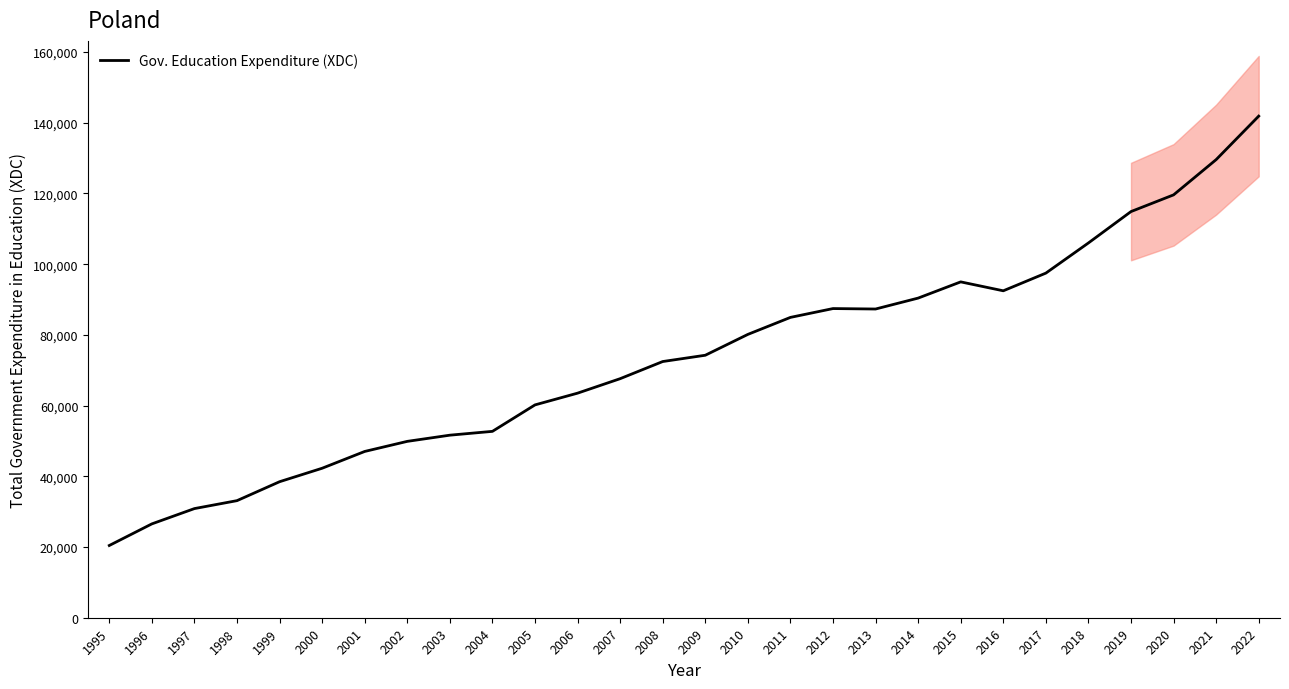

How many lines are shown in the chart?

1